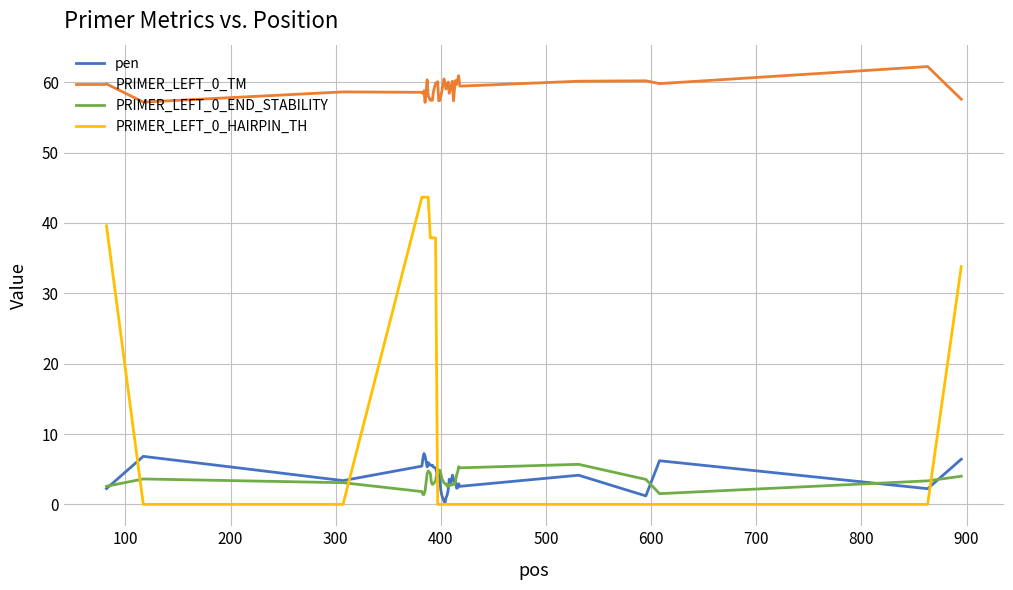

Which series has the largest total across all categories?

PRIMER_LEFT_0_TM